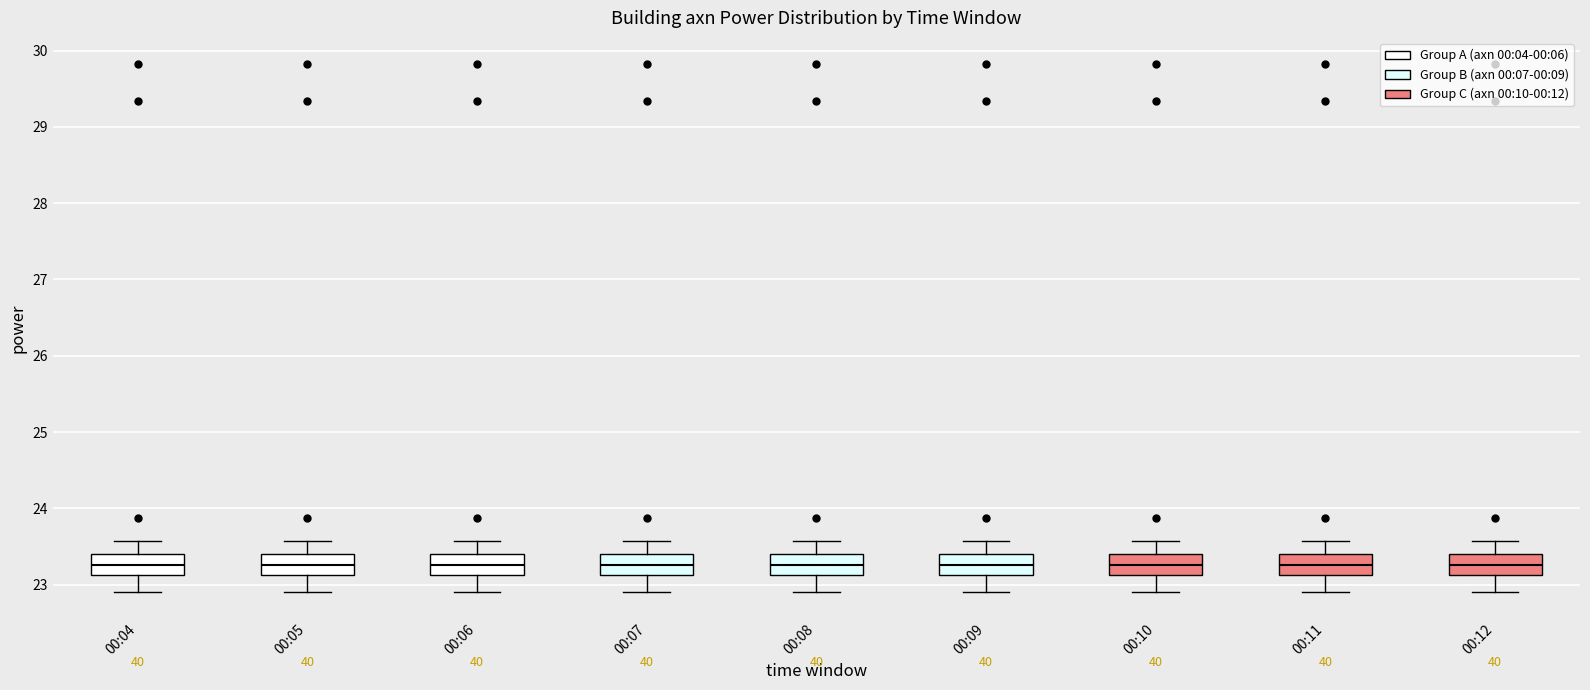

Reading left to right, read every box against the y-axis: the position of its median line, the range the box covers, and the ends of its whiskers. The values are not printed on the chart, so give them approximately, as read against the axis.

00:04: median 23.3, box 23.1 to 23.4, whiskers 22.9 to 23.6
00:05: median 23.3, box 23.1 to 23.4, whiskers 22.9 to 23.6
00:06: median 23.3, box 23.1 to 23.4, whiskers 22.9 to 23.6
00:07: median 23.3, box 23.1 to 23.4, whiskers 22.9 to 23.6
00:08: median 23.3, box 23.1 to 23.4, whiskers 22.9 to 23.6
00:09: median 23.3, box 23.1 to 23.4, whiskers 22.9 to 23.6
00:10: median 23.3, box 23.1 to 23.4, whiskers 22.9 to 23.6
00:11: median 23.3, box 23.1 to 23.4, whiskers 22.9 to 23.6
00:12: median 23.3, box 23.1 to 23.4, whiskers 22.9 to 23.6